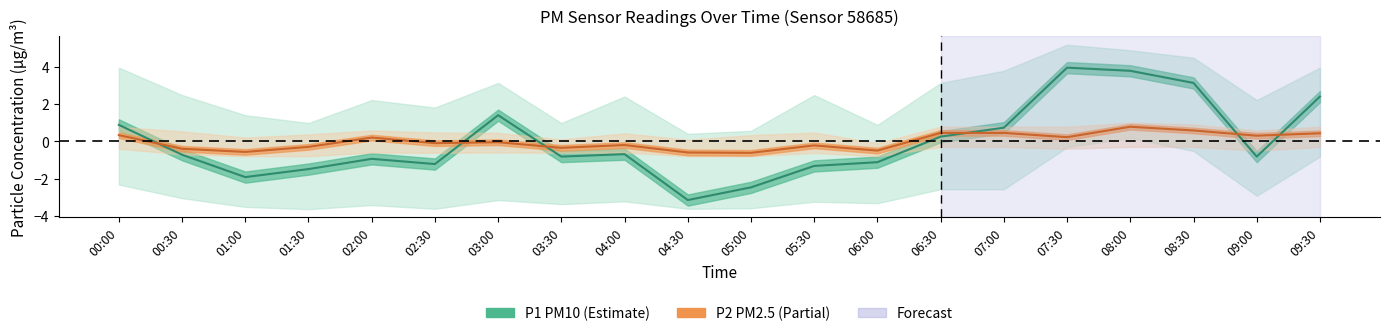

What is the label of the 3rd point from the right?

08:30